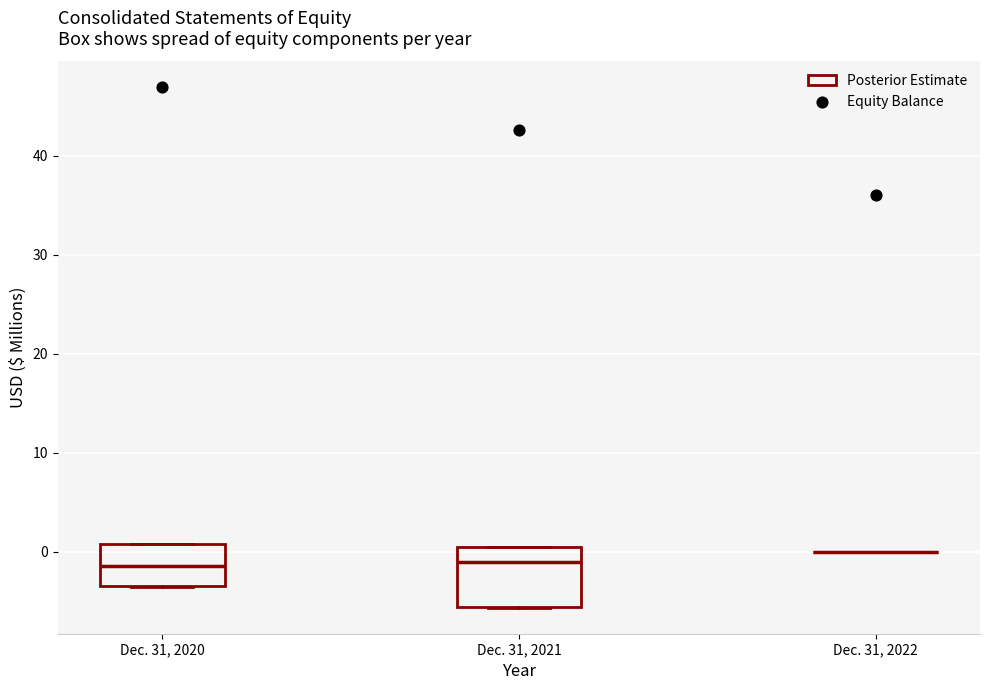

Where is the lower edge of the box for Dec. 31, 2021 on the y-axis? The values are not printed on the chart, so give them approximately, as read against the axis.

-6